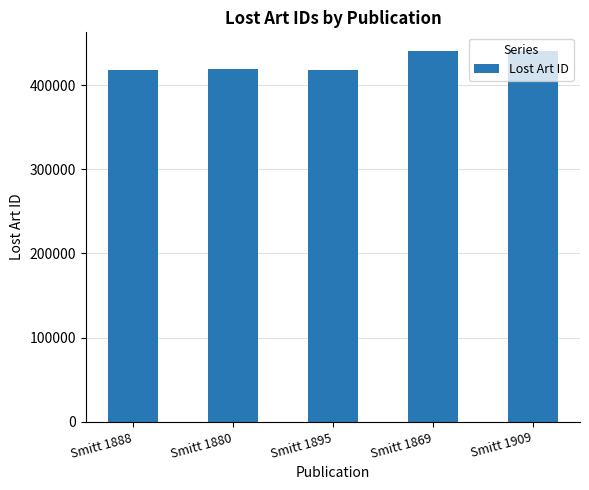

What is the sum of all values?

2136003